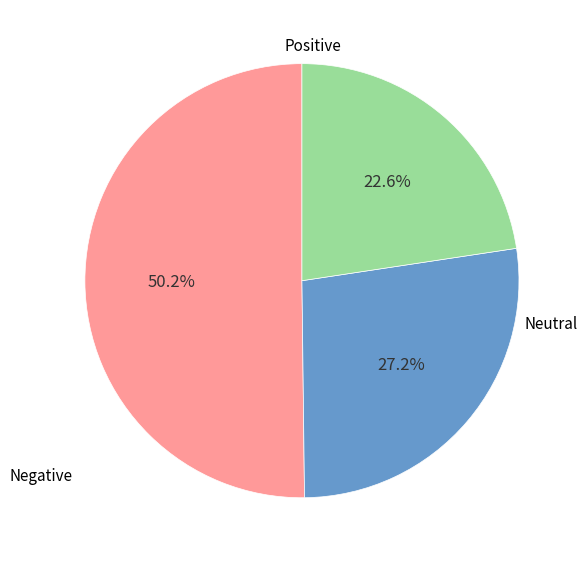

To the nearest percent, what is the average slice percentage?

33%